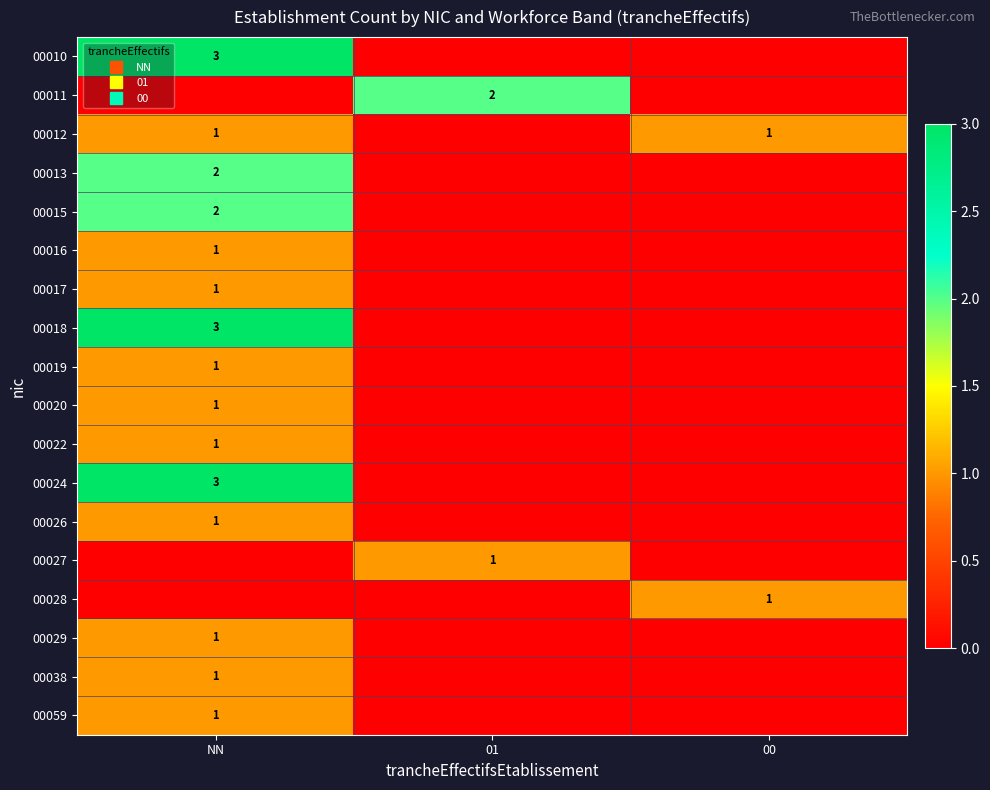

True or false: 00059 has a value of 1 at 01.

False